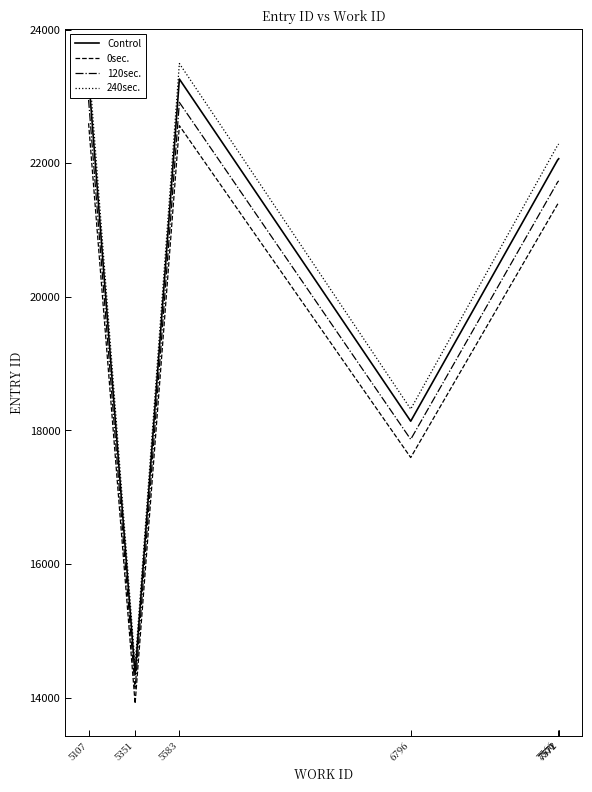

What is the minimum value for Control?

14341.0